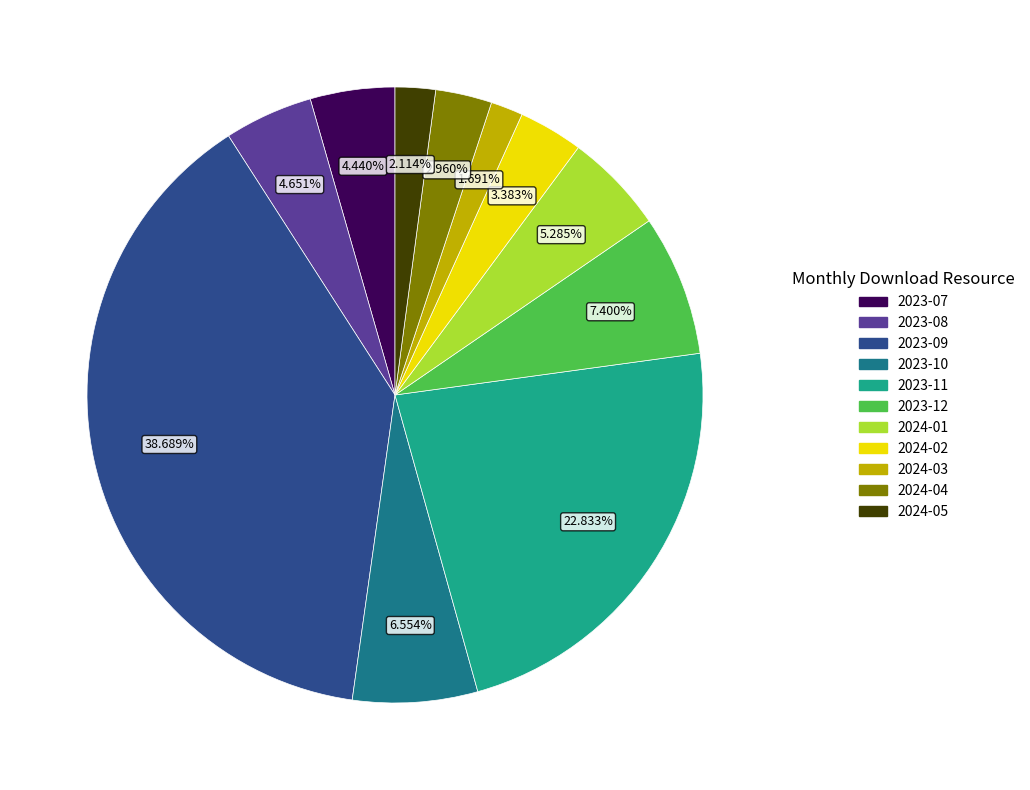

True or false: 2024-05 accounts for 8% of the total.

False